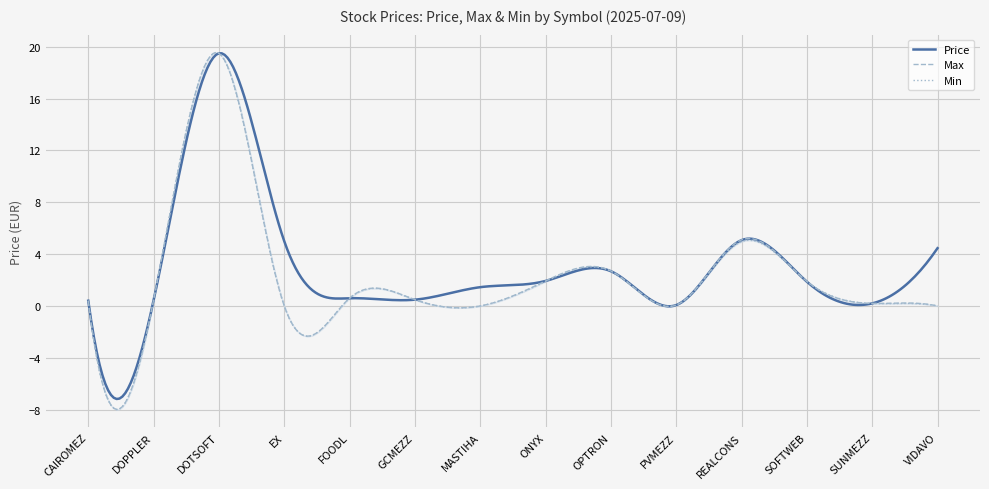

Where does the Price series first go above 1?

DOTSOFT